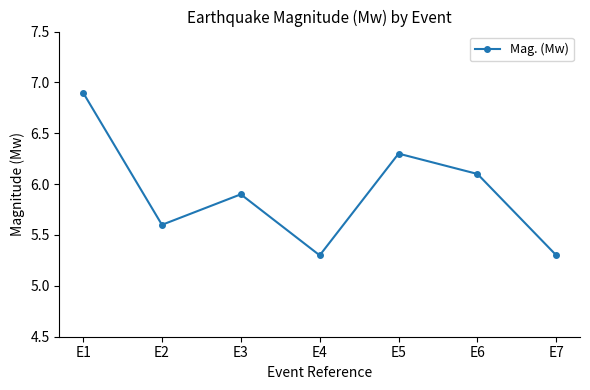

True or false: the data has more than 1 interior local peaks.

True